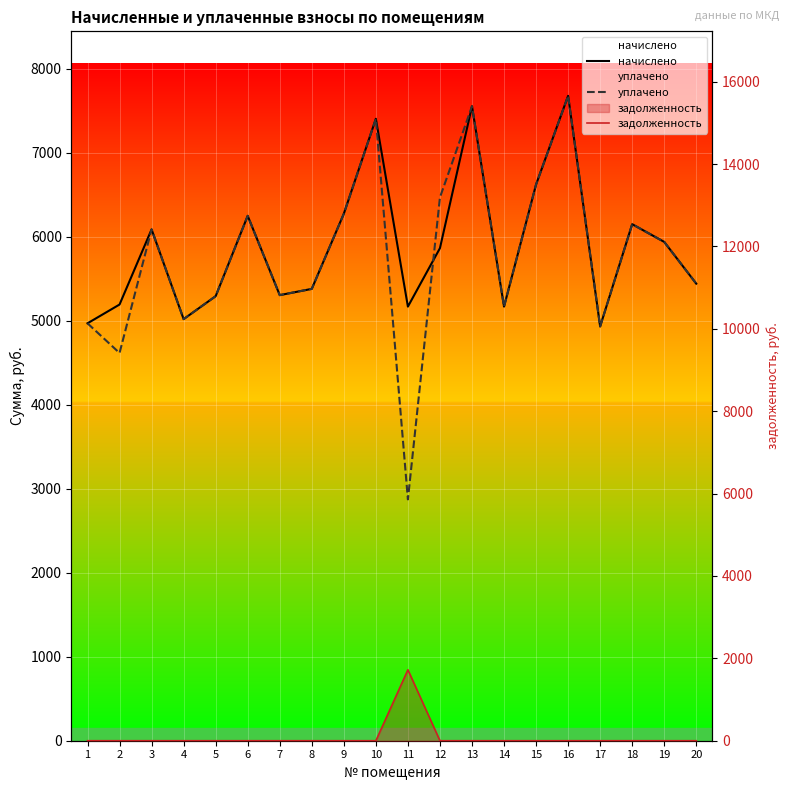

What is the value of the начислено point at the 14th from the left?

5166.7